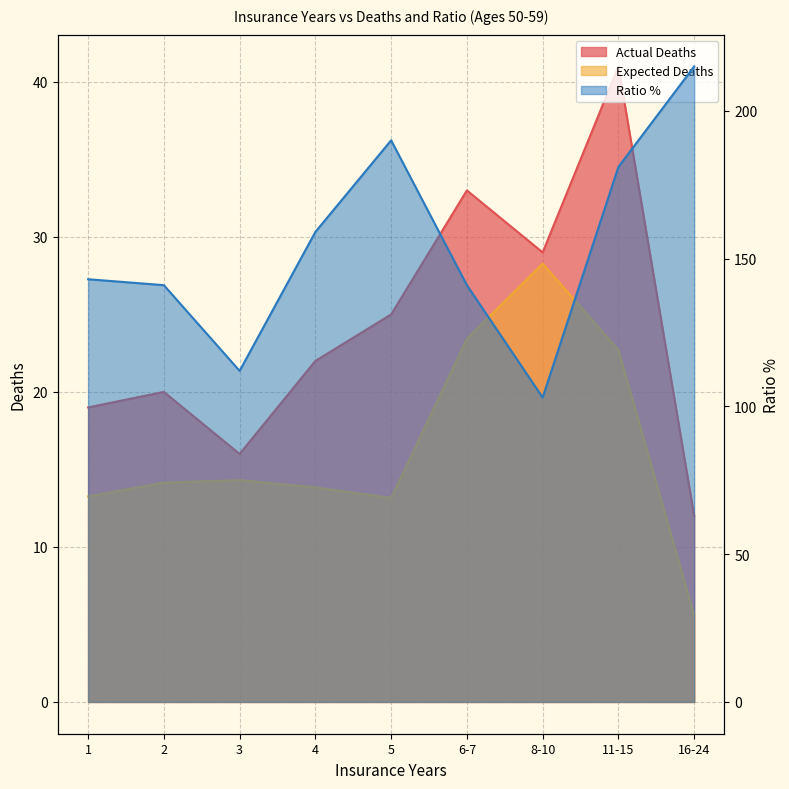

True or false: Expected Deaths and Actual Deaths cross at least once.

False